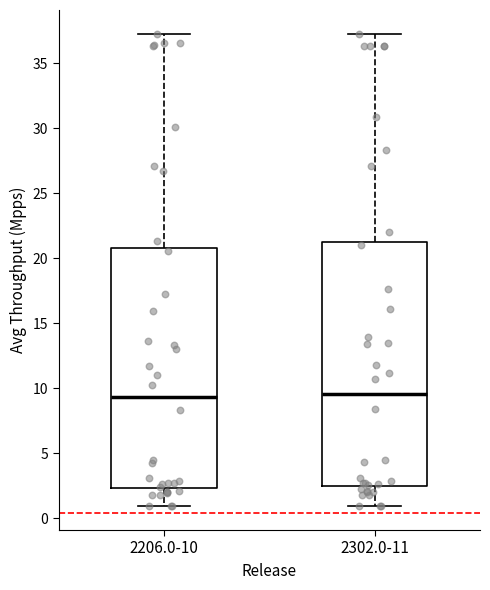

Where is the upper edge of the box for 2302.0-11 on the y-axis? The values are not printed on the chart, so give them approximately, as read against the axis.

21.5